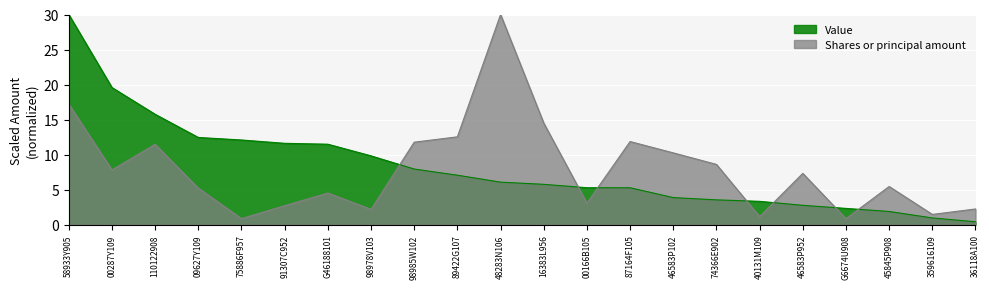

Rank the series by their average value, from lowest to highest.

Shares or principal amount, Value